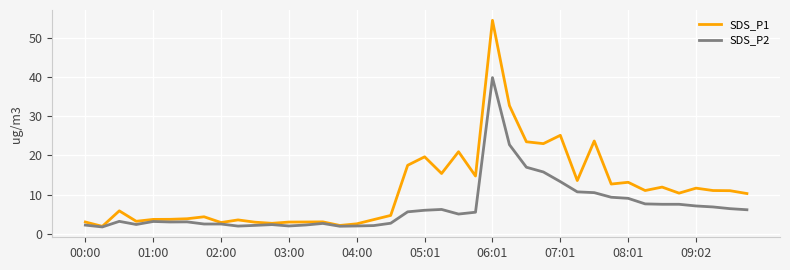

Which series has the largest range (max minus min)?

SDS_P1